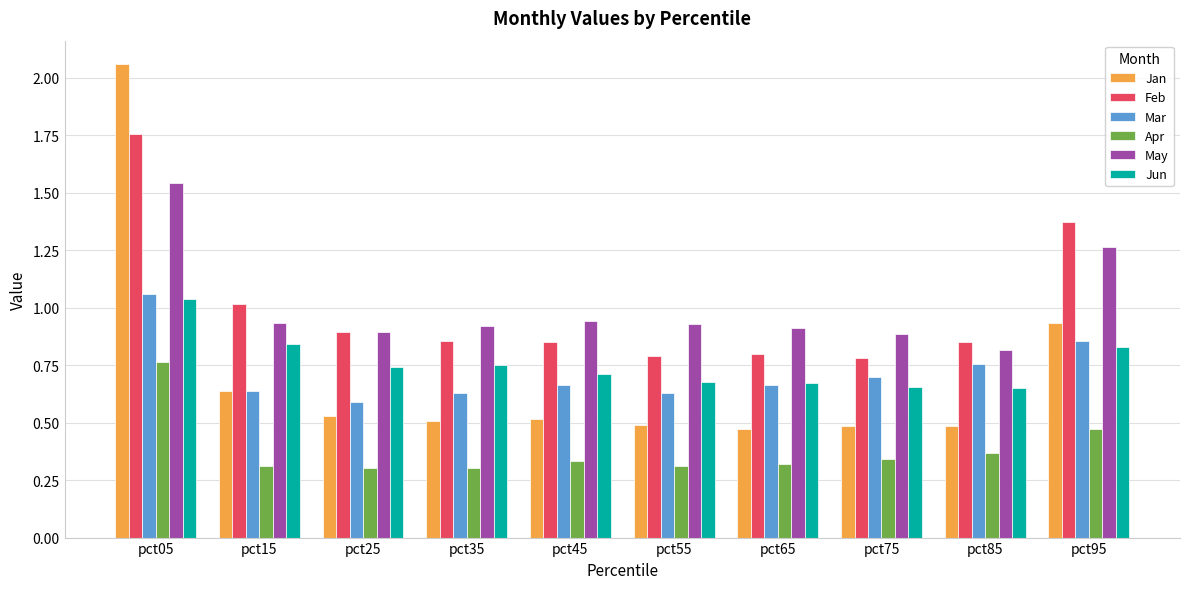

At which category does the chart reach its peak across all series?

pct05